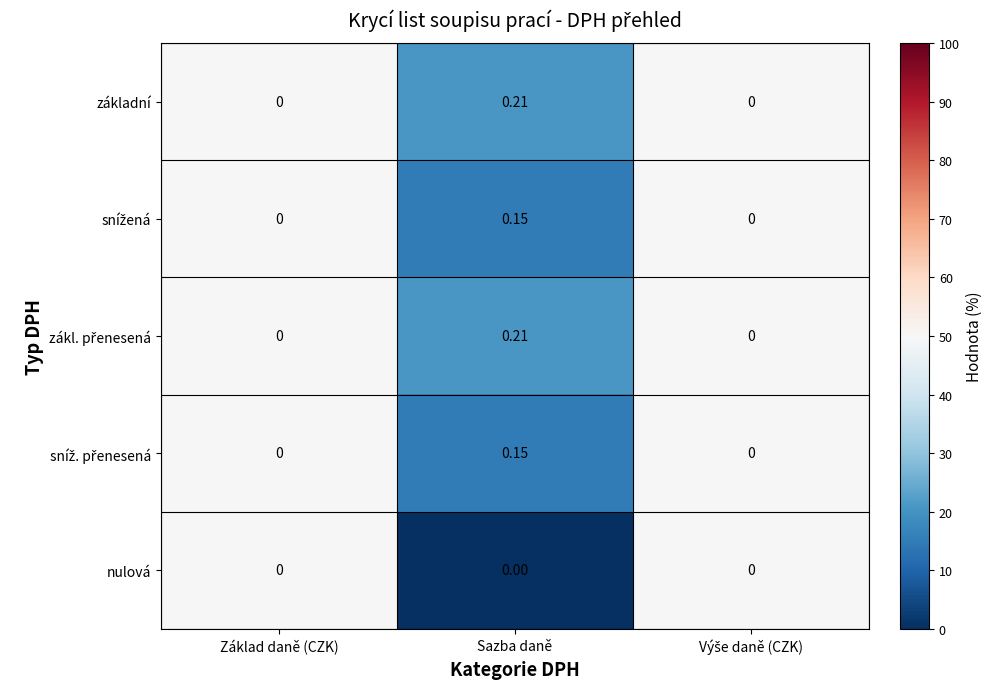

How many distinct data groups are displayed?

5